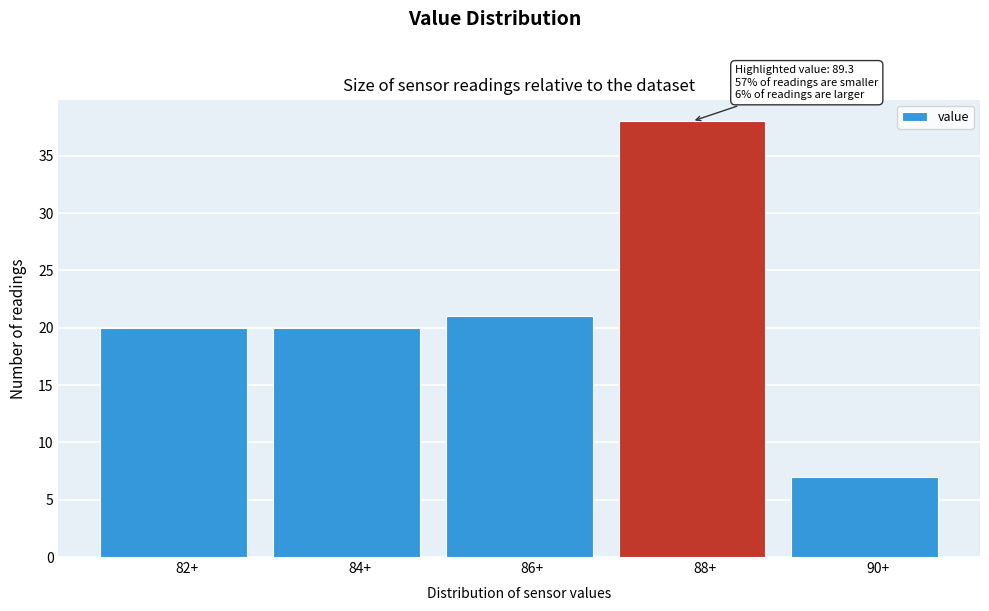

Reading left to right, transcribe all the data shown in this chart.

20	20	21	38	7